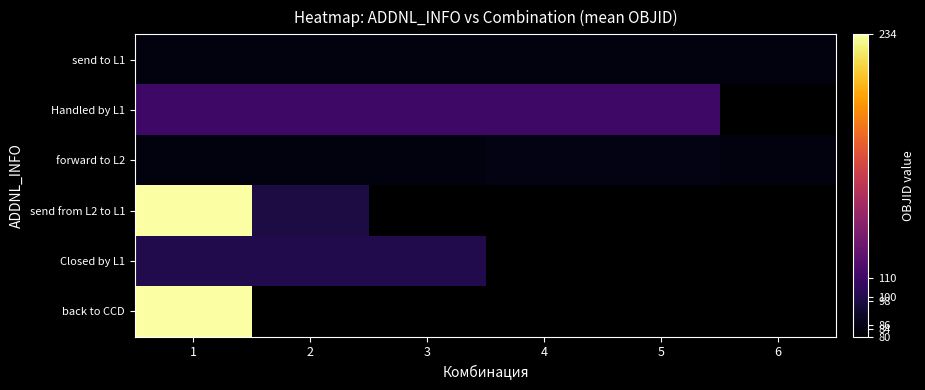

What is the highest value of the Handled by L1 series?

110.0